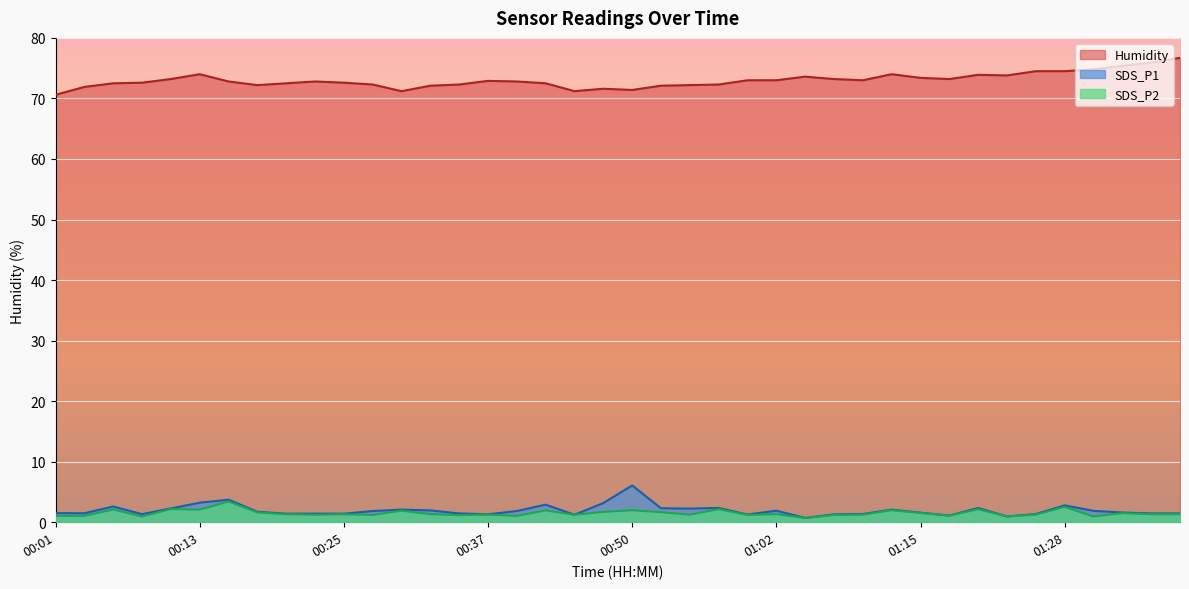

Reading right to left, what are all the values shown in this chart?

SDS_P1: 01:39=1.4	01:36=1.4	01:33=1.6	01:31=1.9	01:28=2.8	01:26=1.4	01:23=0.9	01:20=2.4	01:17=1.1	01:15=1.6	01:12=2.1	01:10=1.4	01:07=1.3	01:05=0.7	01:02=1.9	01:00=1.3	00:57=2.4	00:55=2.2	00:52=2.3	00:50=6.1	00:47=3.2	00:45=1.2	00:42=2.9	00:40=1.9	00:37=1.3	00:35=1.4	00:33=1.9	00:30=2.1	00:28=1.9	00:25=1.4	00:23=1.4	00:20=1.4	00:18=1.7	00:15=3.7	00:13=3.2	00:10=2.3	00:08=1.3	00:05=2.6	00:03=1.5	00:01=1.5
SDS_P2: 01:39=1.3	01:36=1.3	01:33=1.5	01:31=0.9	01:28=2.5	01:26=1.2	01:23=0.9	01:20=2.1	01:17=1.1	01:15=1.5	01:12=2.0	01:10=1.2	01:07=1.2	01:05=0.7	01:02=1.3	01:00=1.2	00:57=2.1	00:55=1.2	00:52=1.6	00:50=2.0	00:47=1.7	00:45=1.2	00:42=1.9	00:40=1.1	00:37=1.2	00:35=1.2	00:33=1.3	00:30=1.9	00:28=1.2	00:25=1.3	00:23=1.2	00:20=1.3	00:18=1.6	00:15=3.4	00:13=2.1	00:10=2.2	00:08=0.9	00:05=2.1	00:03=1.1	00:01=1.1
Humidity: 01:39=76.7	01:36=75.9	01:33=75.4	01:31=74.8	01:28=74.5	01:26=74.5	01:23=73.8	01:20=73.9	01:17=73.2	01:15=73.4	01:12=74.0	01:10=73.0	01:07=73.2	01:05=73.6	01:02=73.0	01:00=73.0	00:57=72.3	00:55=72.2	00:52=72.1	00:50=71.4	00:47=71.6	00:45=71.2	00:42=72.5	00:40=72.8	00:37=72.9	00:35=72.3	00:33=72.1	00:30=71.2	00:28=72.3	00:25=72.6	00:23=72.8	00:20=72.5	00:18=72.2	00:15=72.8	00:13=74.0	00:10=73.2	00:08=72.6	00:05=72.5	00:03=71.9	00:01=70.6